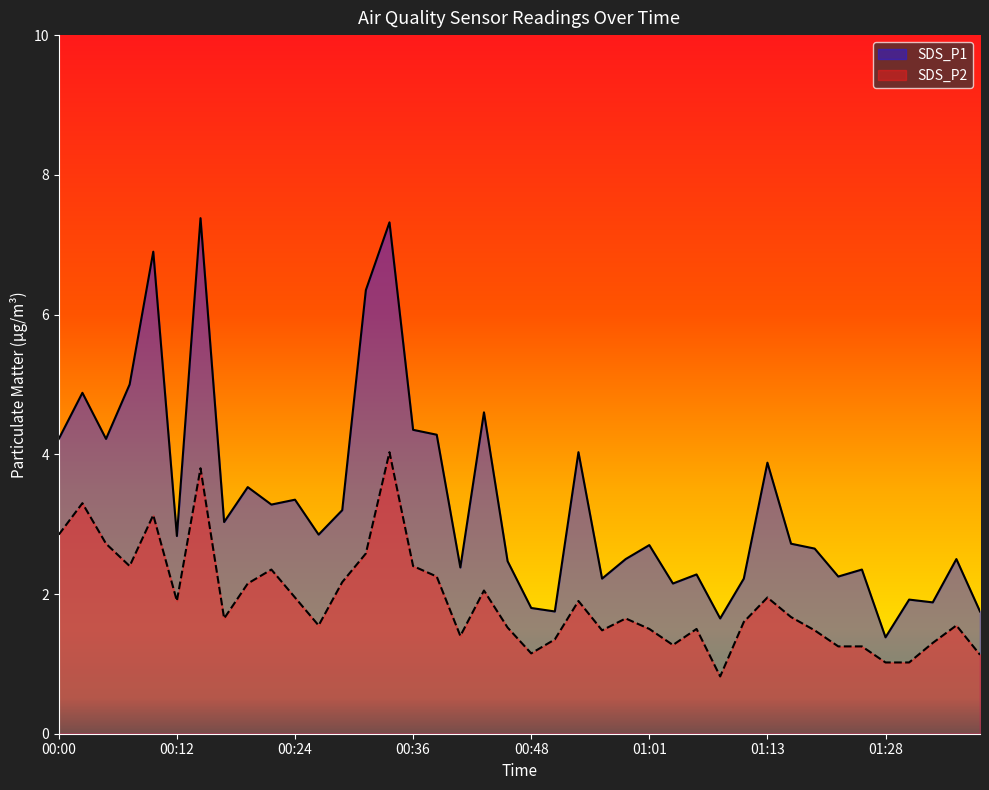

What is the sum of all SDS_P1 values?

133.0